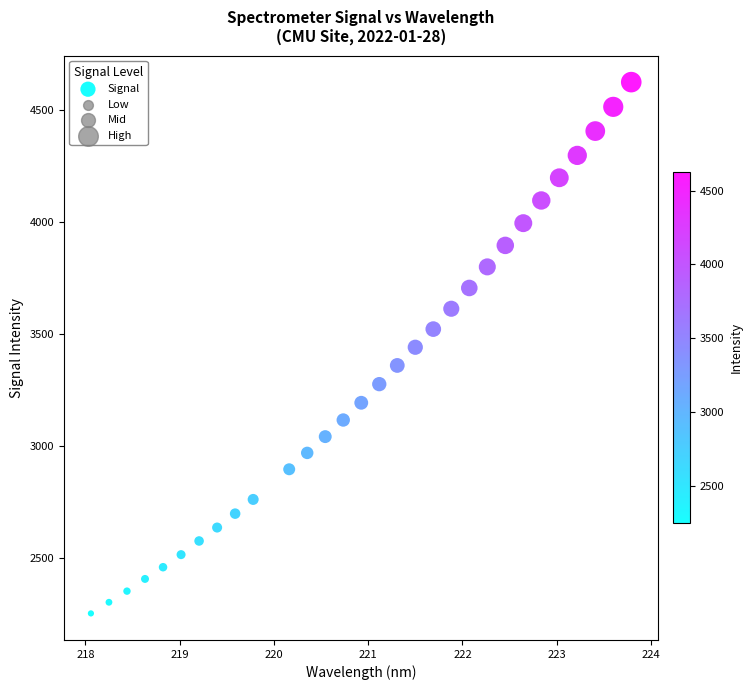

What is the range of X values (max minus min)?

5.7